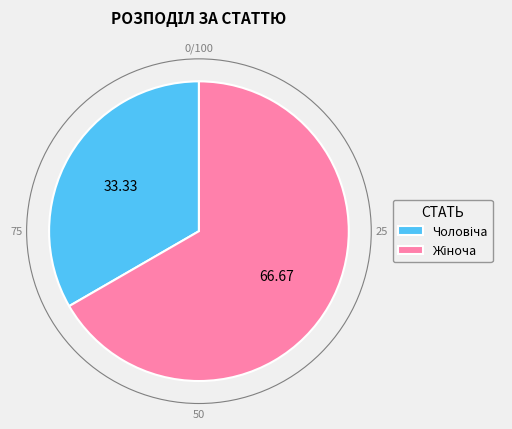

Is there any slice that represents more than half of the pie?

Yes